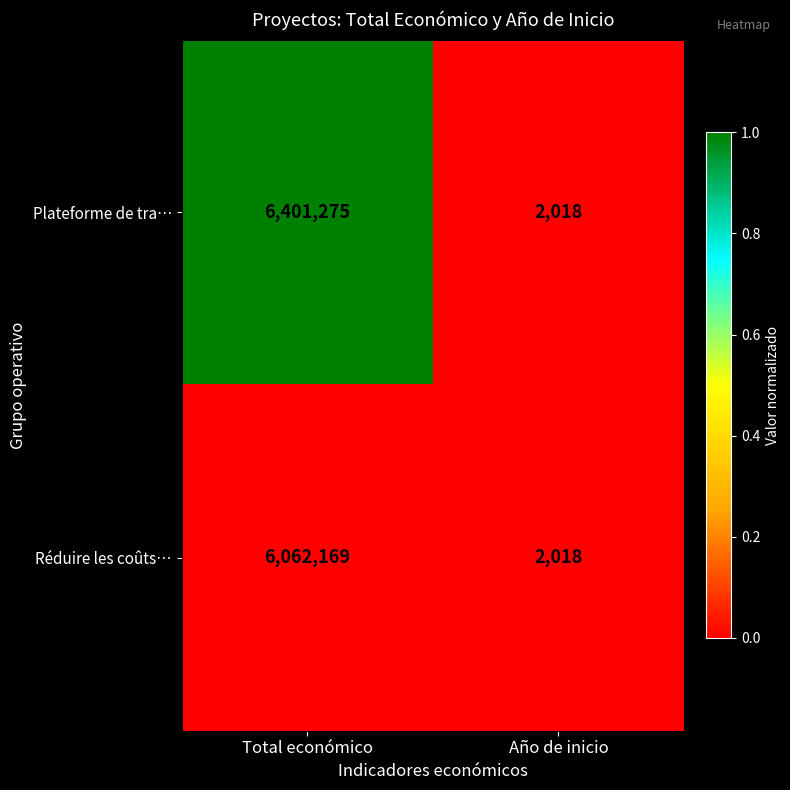

Count the number of data series in this chart.

2